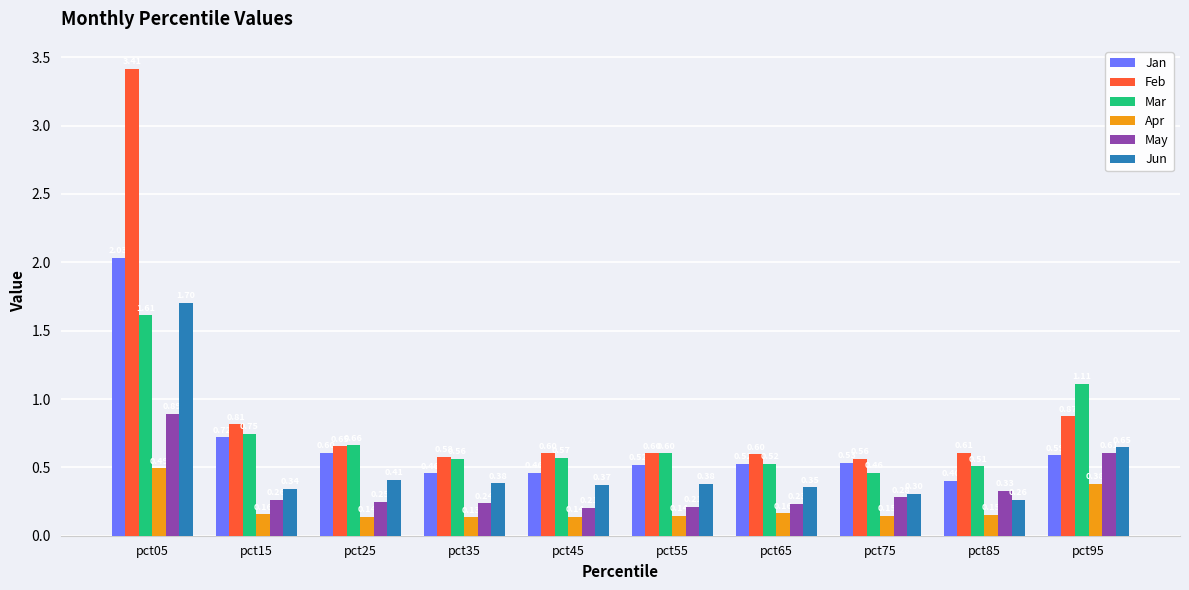

Rank the series by their maximum value, from lowest to highest.

Apr, May, Mar, Jun, Jan, Feb